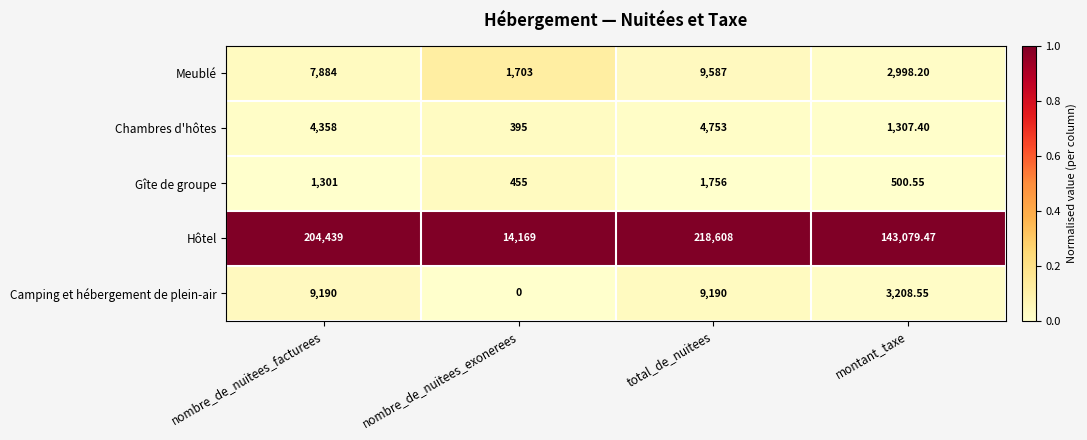

What is the spread (max minus min) of values at montant_taxe?

142578.9